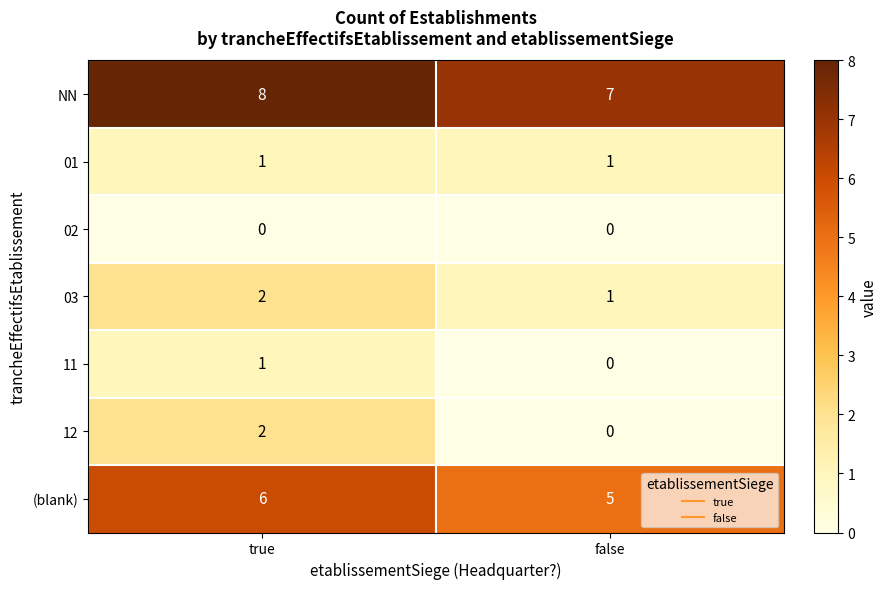

List the labels in order of NN value, largest first.

true, false